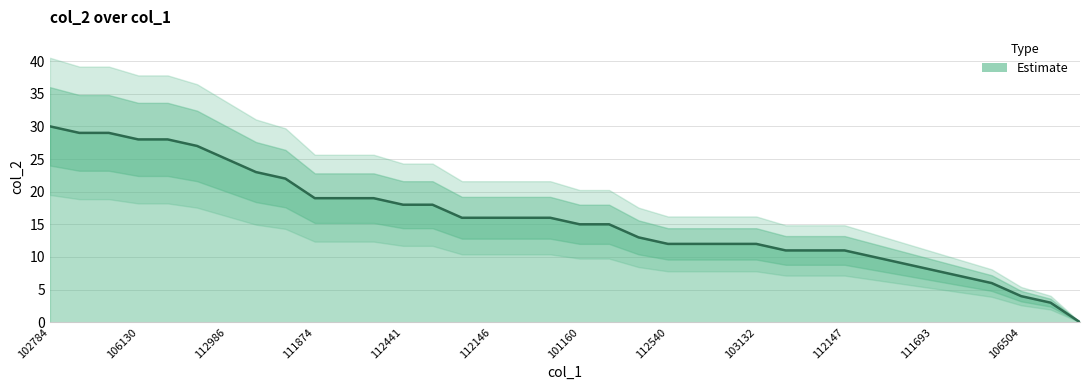

How many positive values are there?

35